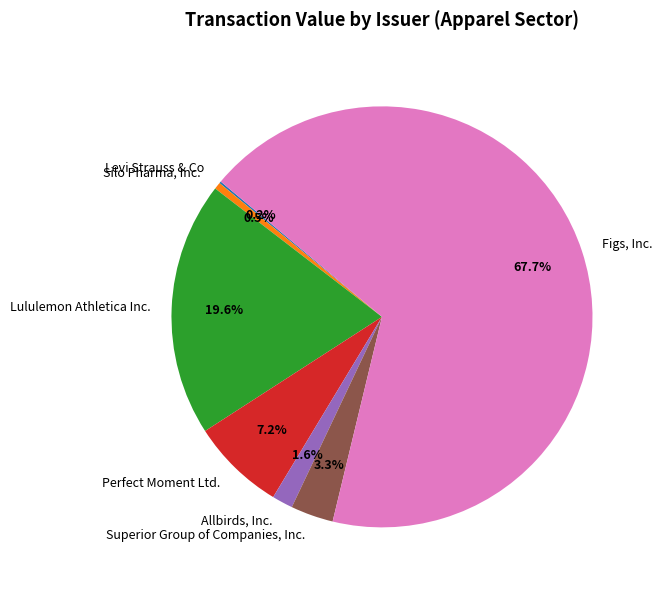

Which category has the biggest portion of the pie?

Figs, Inc.